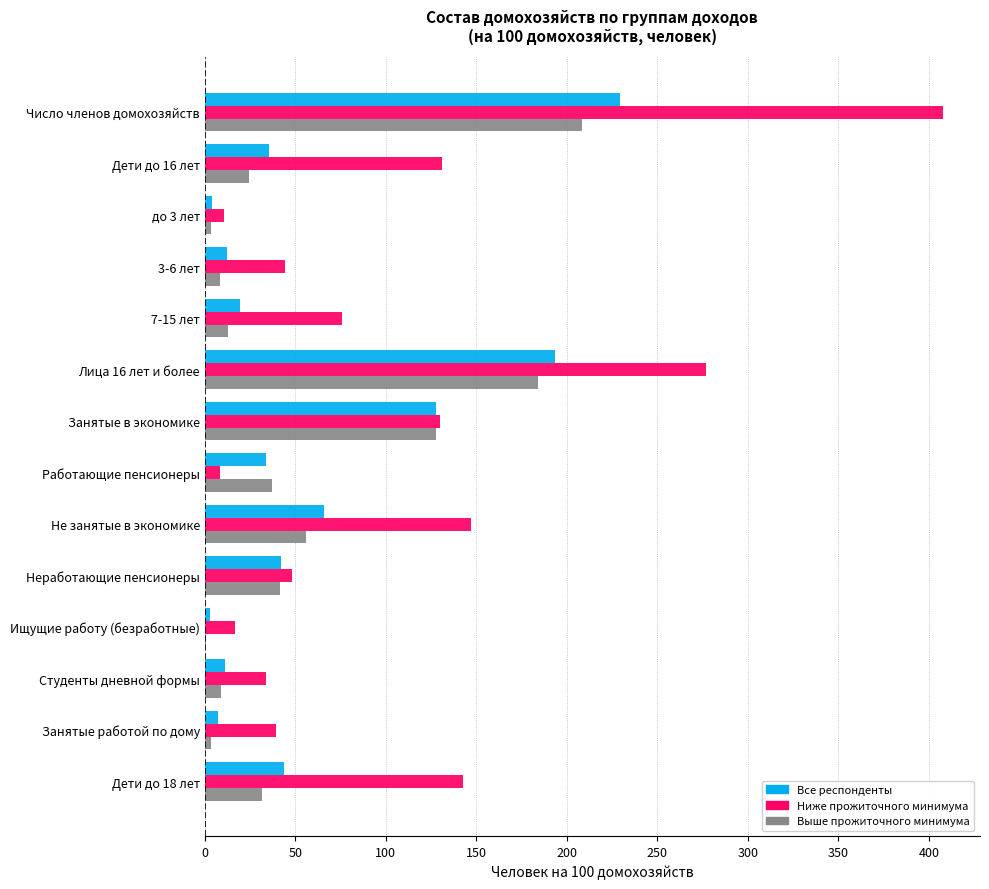

Which series changed the most between до 3 лет and Неработающие пенсионеры?

Выше прожиточного минимума